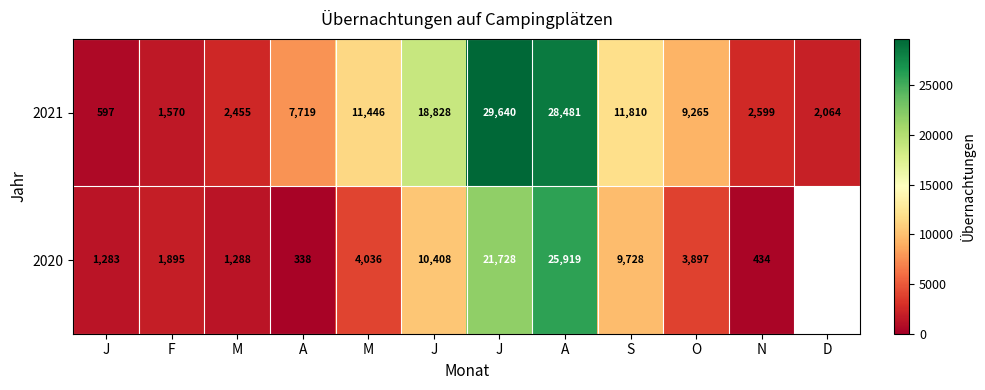

Is it true that 2020 equals 245.3 at N?

False